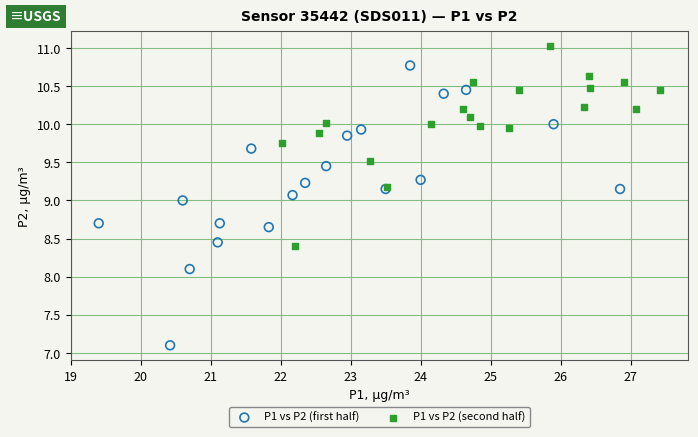

Which series contains the lowest Y value?

P1 vs P2 (first half)